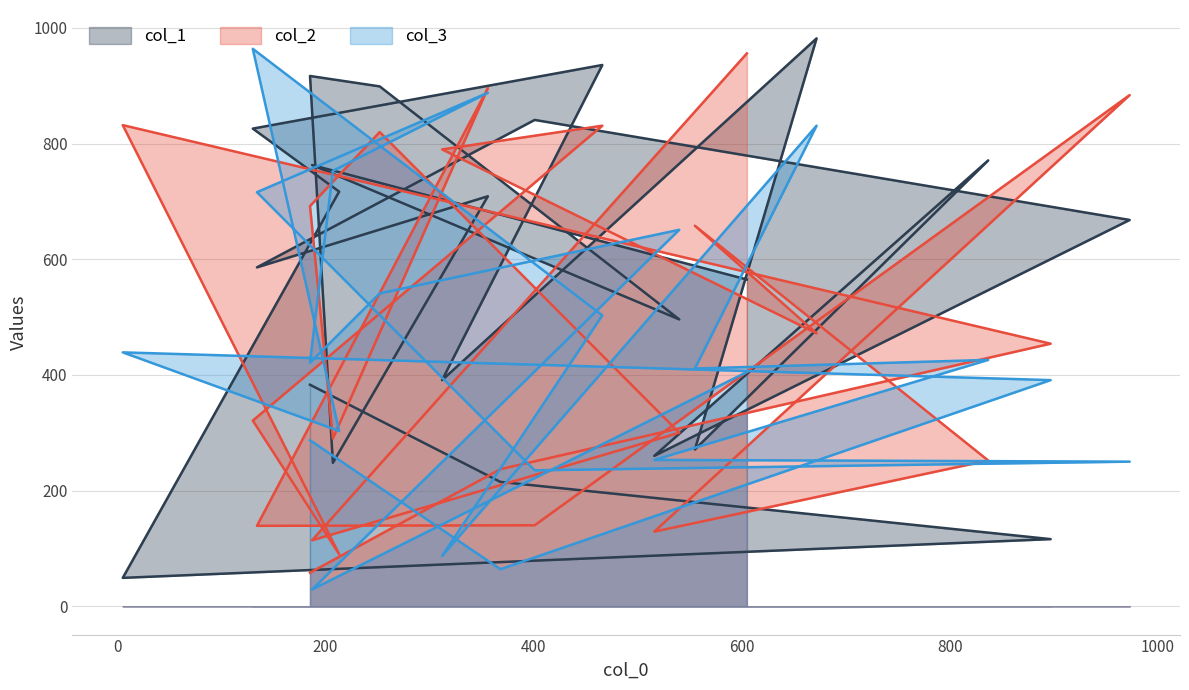

What is the average value of the col_1 series?

573